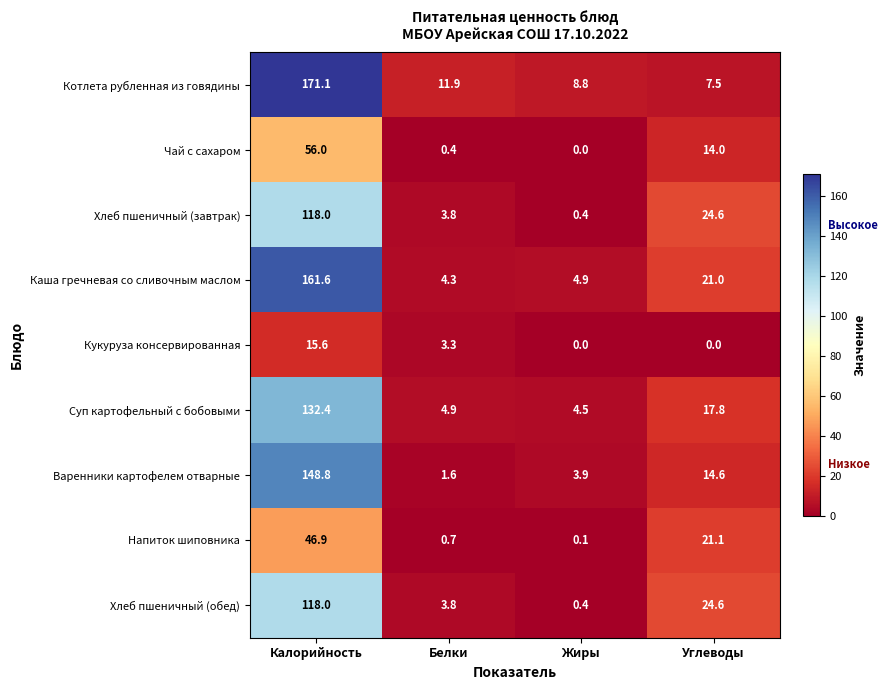

Is it true that Хлеб пшеничный (завтрак) equals 118.0 at Калорийность?

True